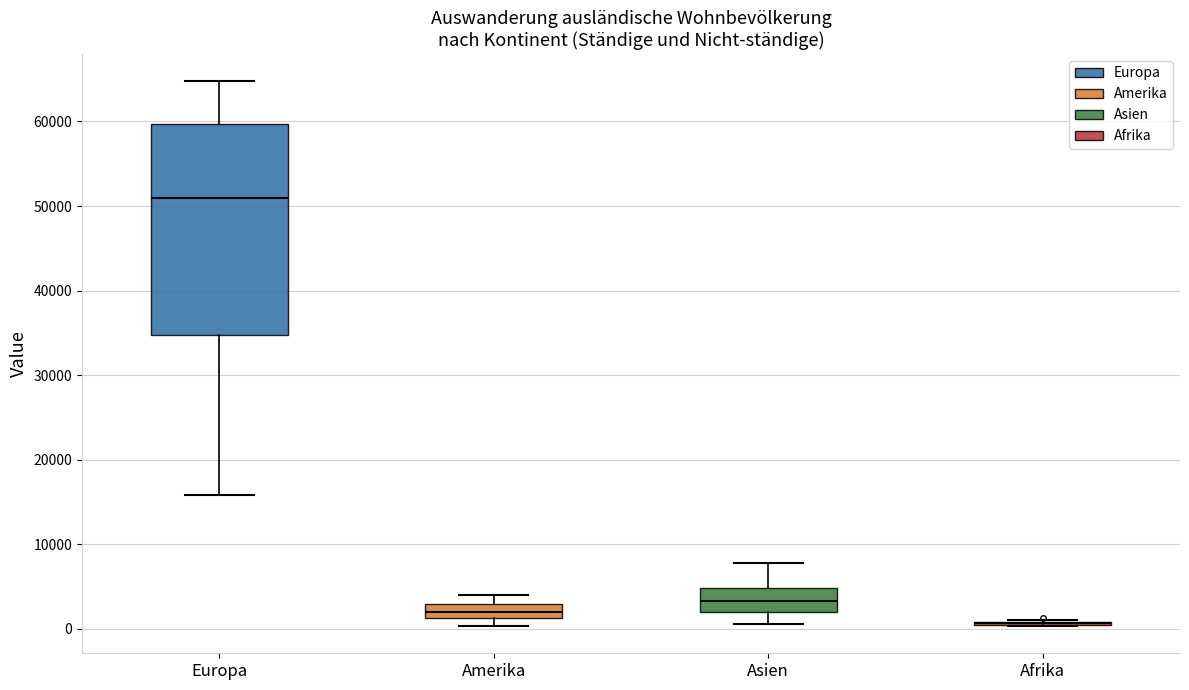

Reading left to right, read every box against the y-axis: the position of its median line, the range the box covers, and the ends of its whiskers. The values are not printed on the chart, so give them approximately, as read against the axis.

Europa: median 51000, box 35000 to 60000, whiskers 16000 to 65000
Amerika: median 2000, box 1000 to 3000, whiskers 0 to 4000
Asien: median 3000, box 2000 to 5000, whiskers 1000 to 8000
Afrika: box collapsed to a line at 1000, whiskers 0 to 1000